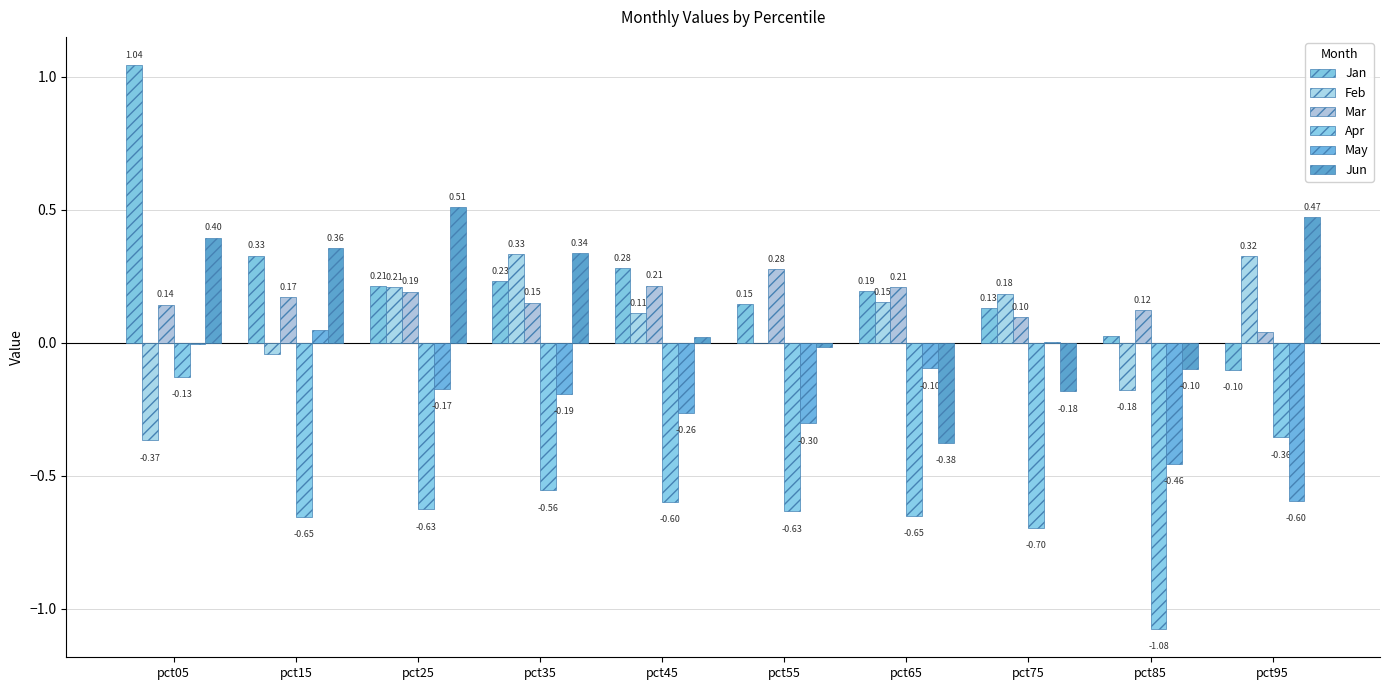

What is the maximum value for Jan?

1.0